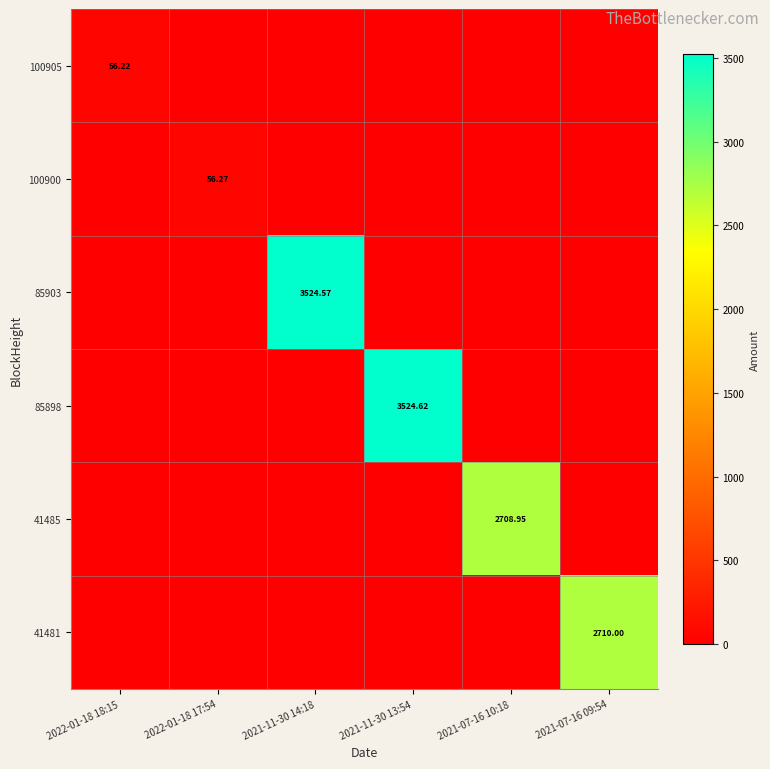

What is the greatest value displayed?

3524.6